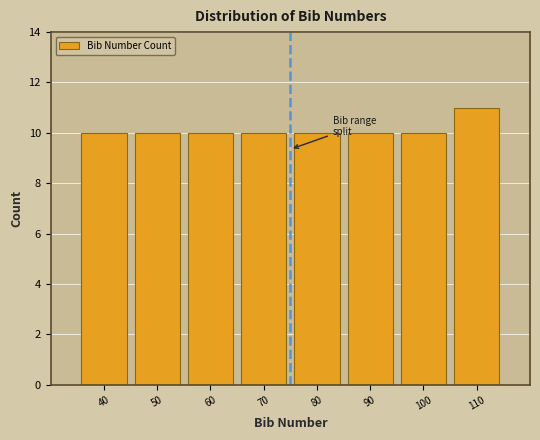

Reading left to right, what are all the values shown in this chart?

10	10	10	10	10	10	10	11